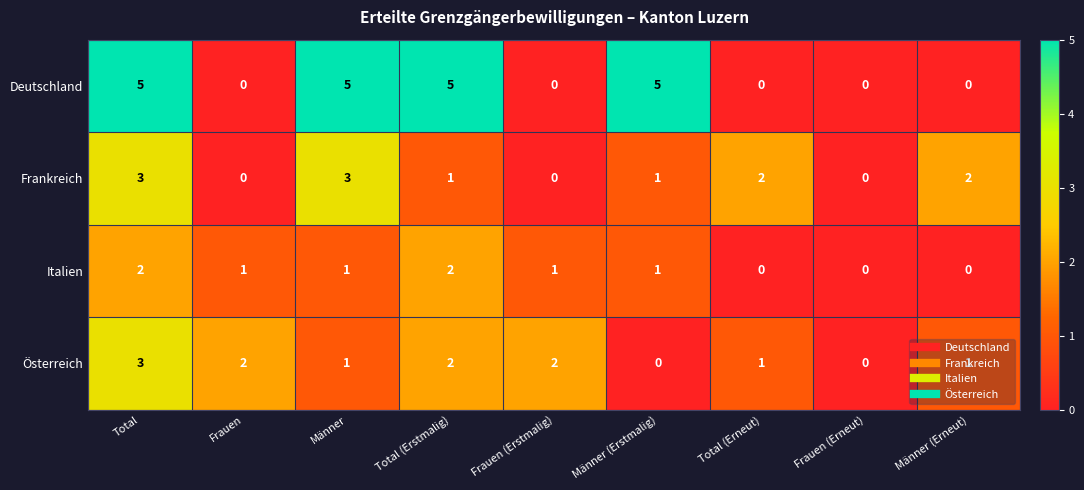

Which series has the widest spread of values?

Deutschland